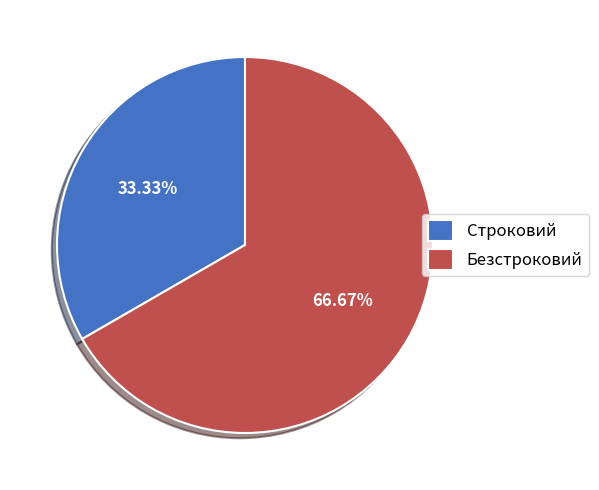

Combined, what portion of the pie is Строковий and Безстроковий?

100.0%